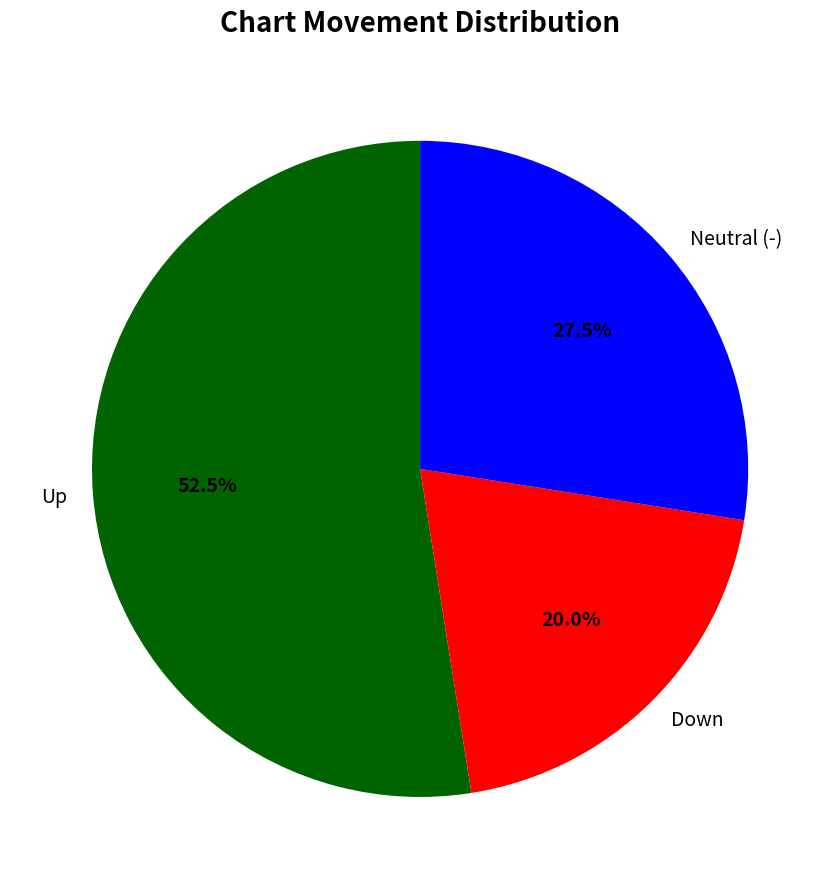

To the nearest percent, what is the average slice percentage?

33%